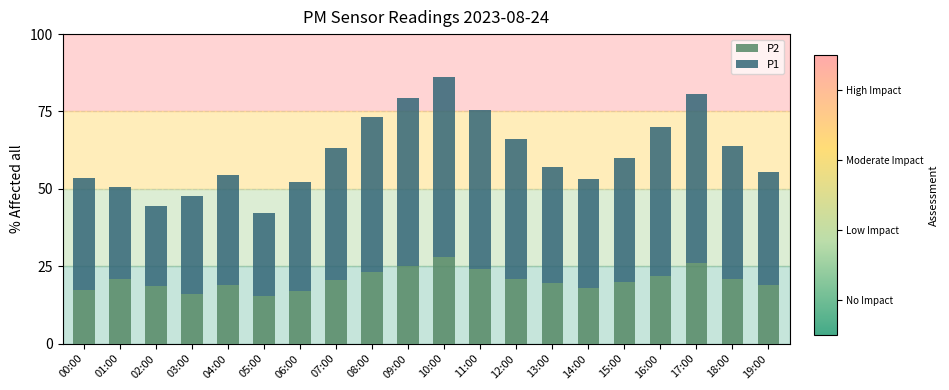

Does the chart contain any negative values?

No